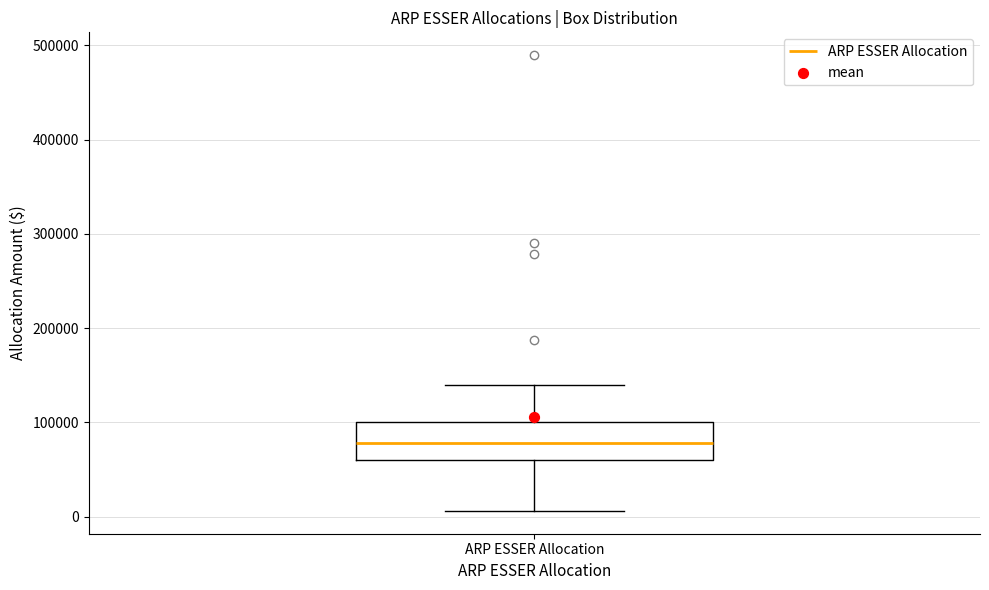

Where does the lower whisker of the box for ARP ESSER Allocation end on the y-axis? The values are not printed on the chart, so give them approximately, as read against the axis.

10000